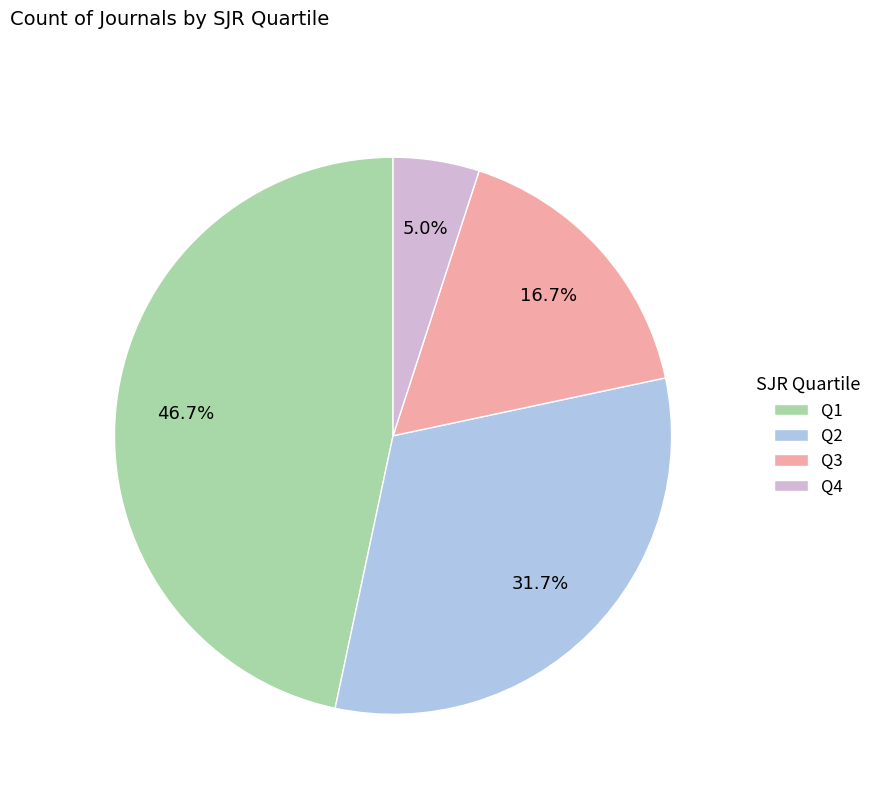

The Q4 slice represents 5% of the pie. True or false?

True